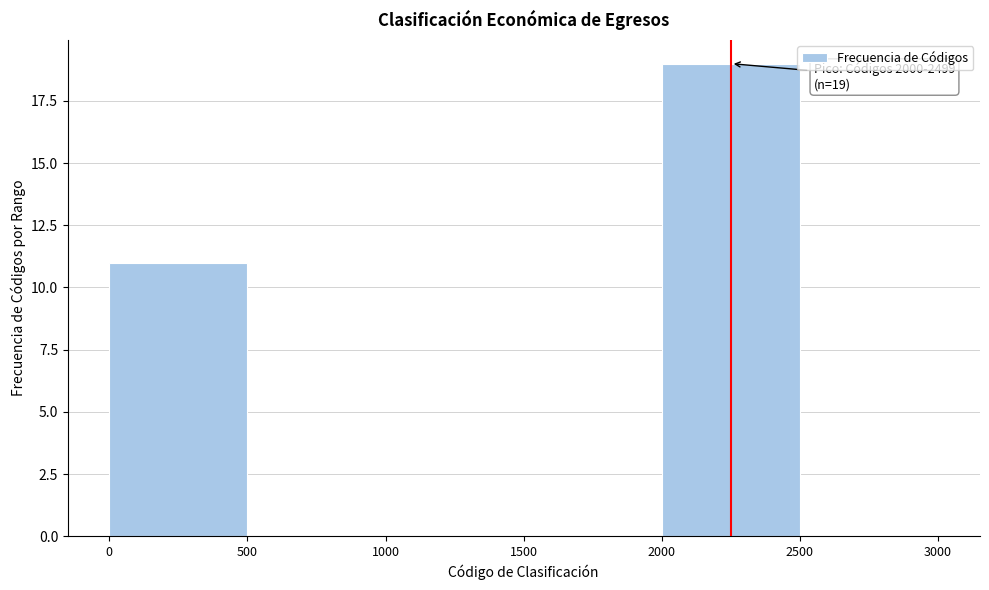

Over which range of the x-axis is the bar tallest?

2000 to 2500